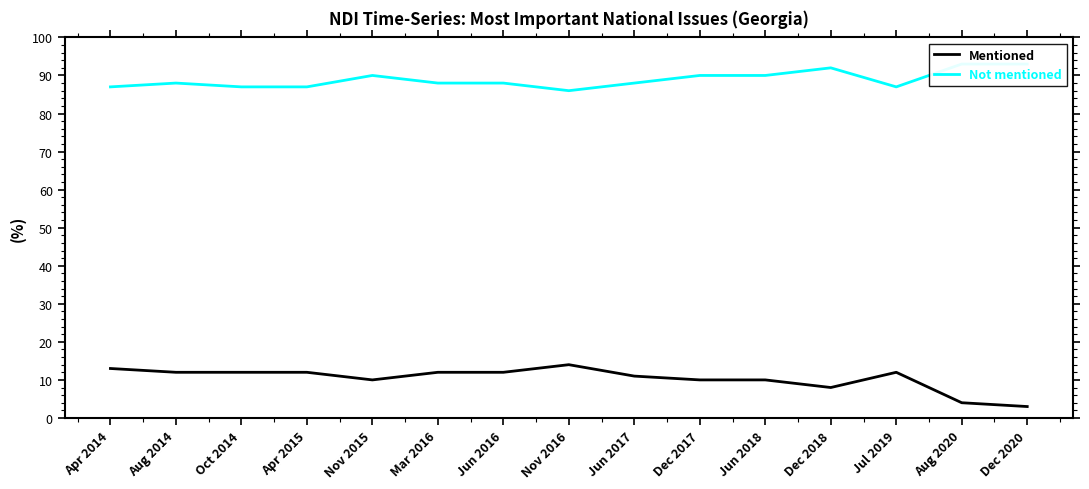

The Mentioned series shows 15 at Jun 2017. True or false?

False